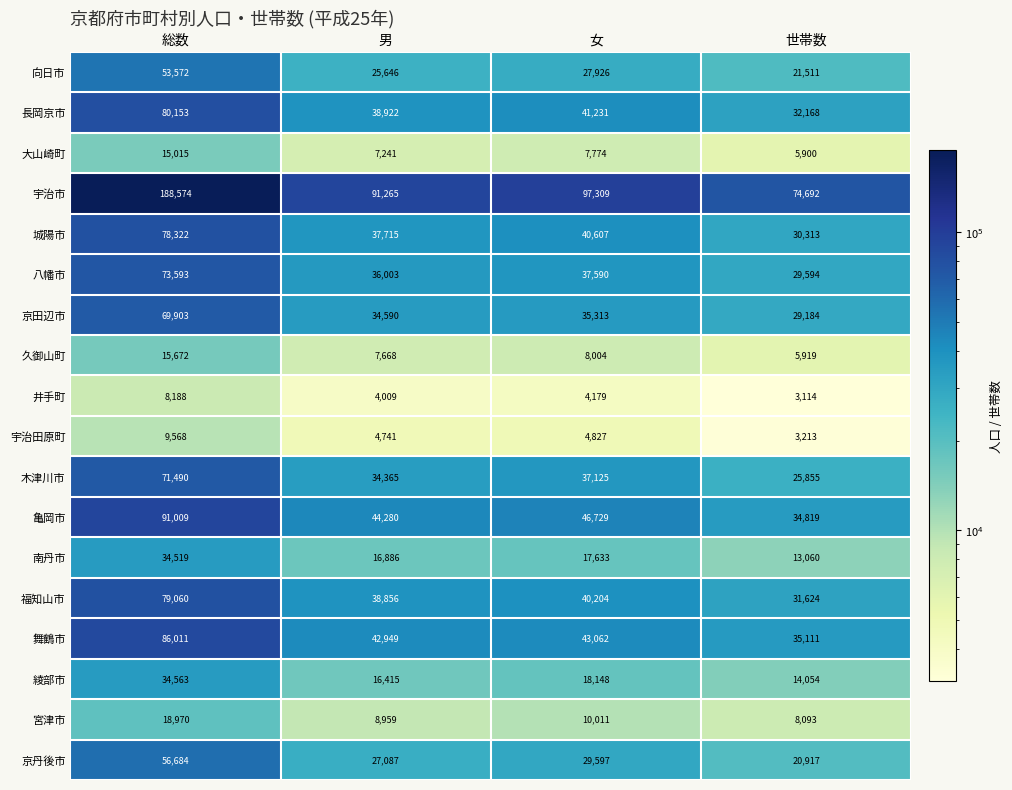

Read the 綾部市 value at 男.

16415